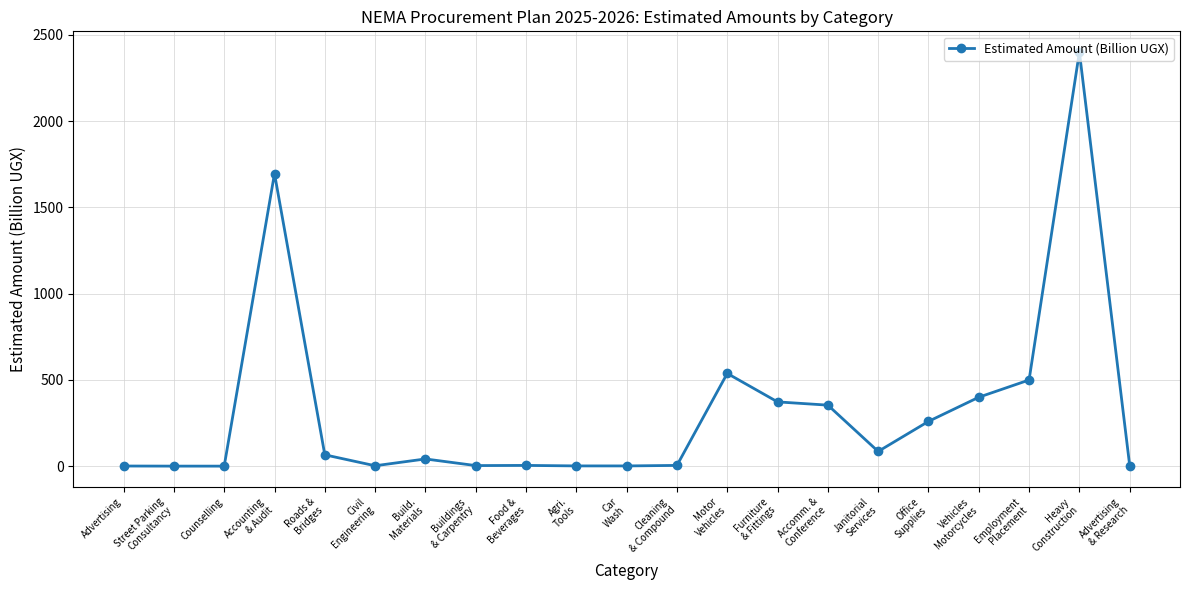

True or false: there are more than 1 points higher than both neighbors.

True